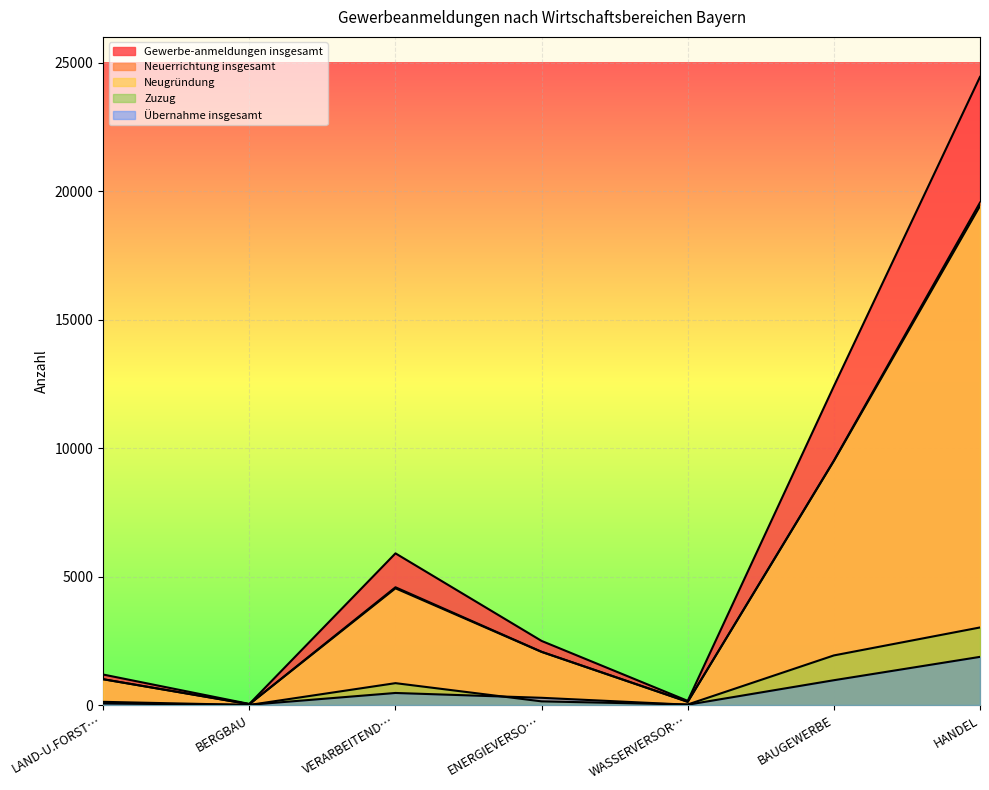

Which series has the largest total across all categories?

Gewerbe-anmeldungen insgesamt